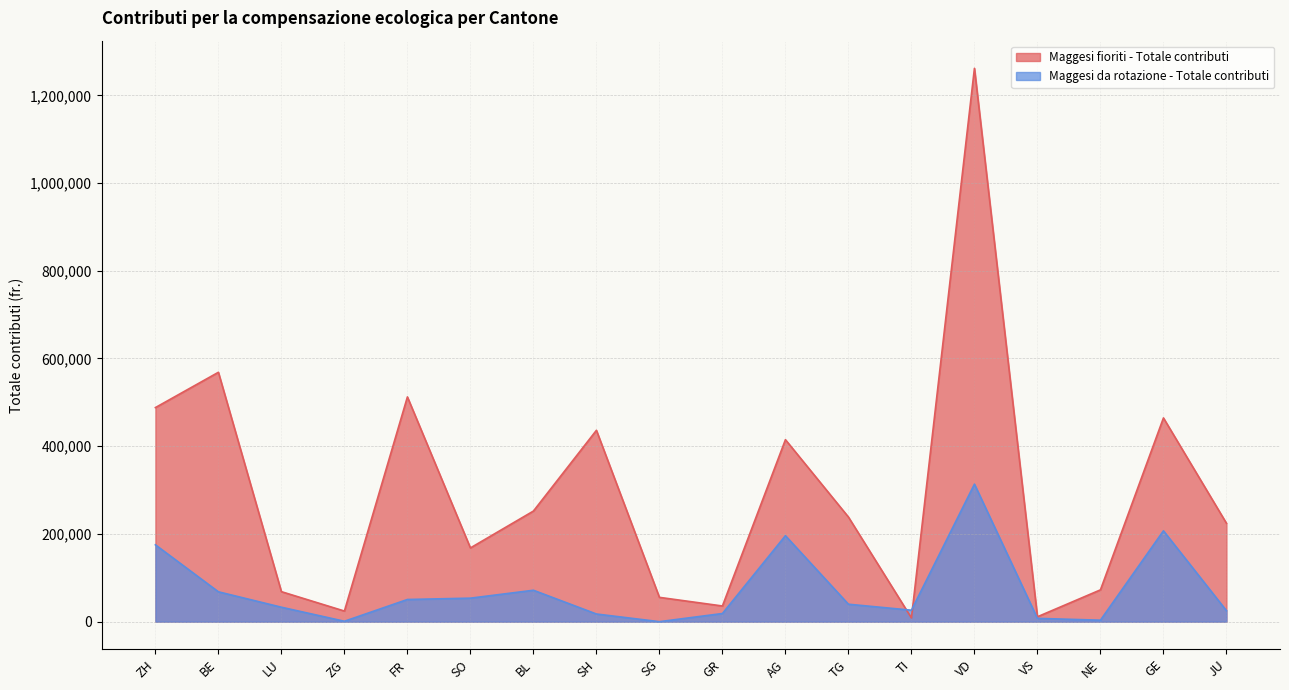

What position from the left is FR?

5